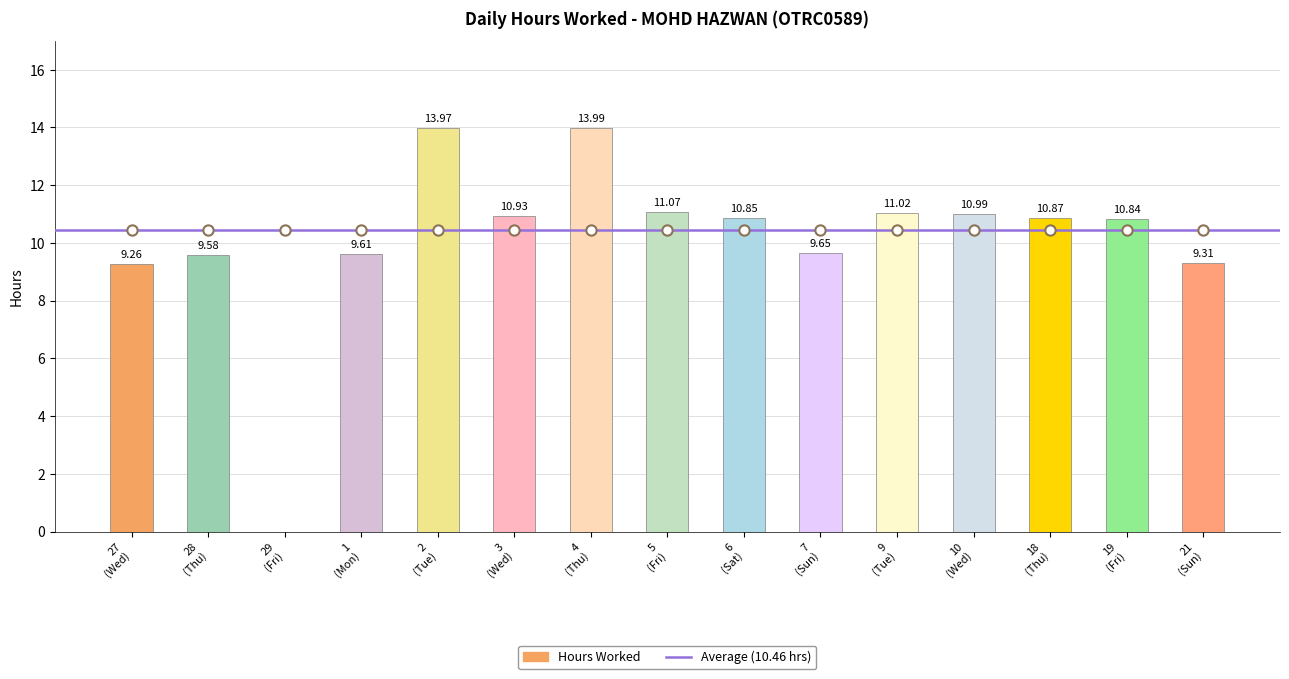

What is the change in value from 27 (Wed) to 10 (Wed)?

+1.7